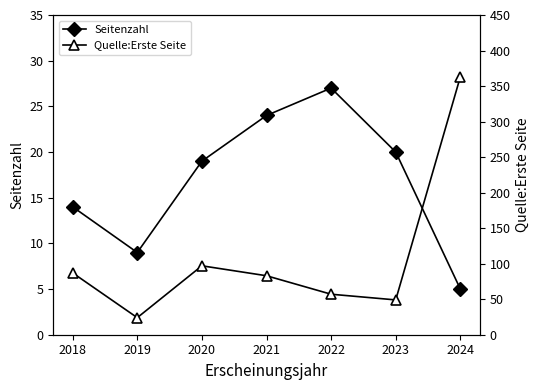

What is the approximate value of Seitenzahl at 2024?

5